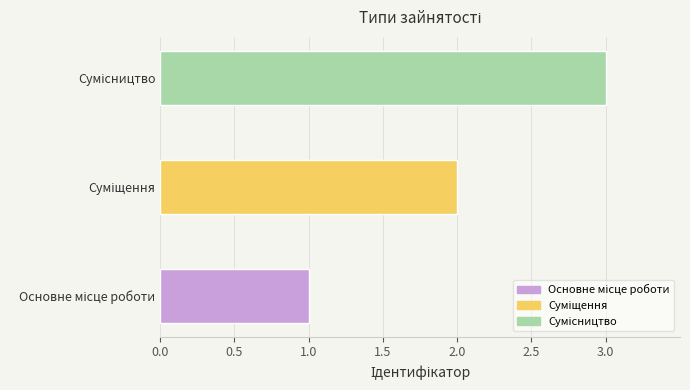

What is the sum of all values?

6